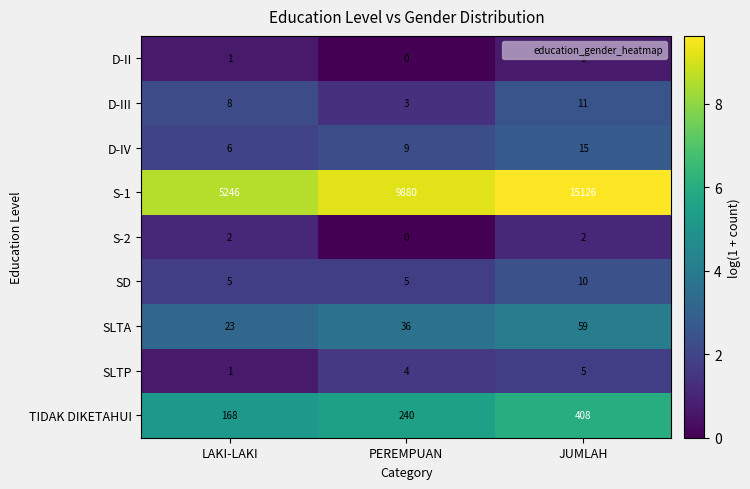

What is the difference between the maximum and minimum values in the SD series?

5